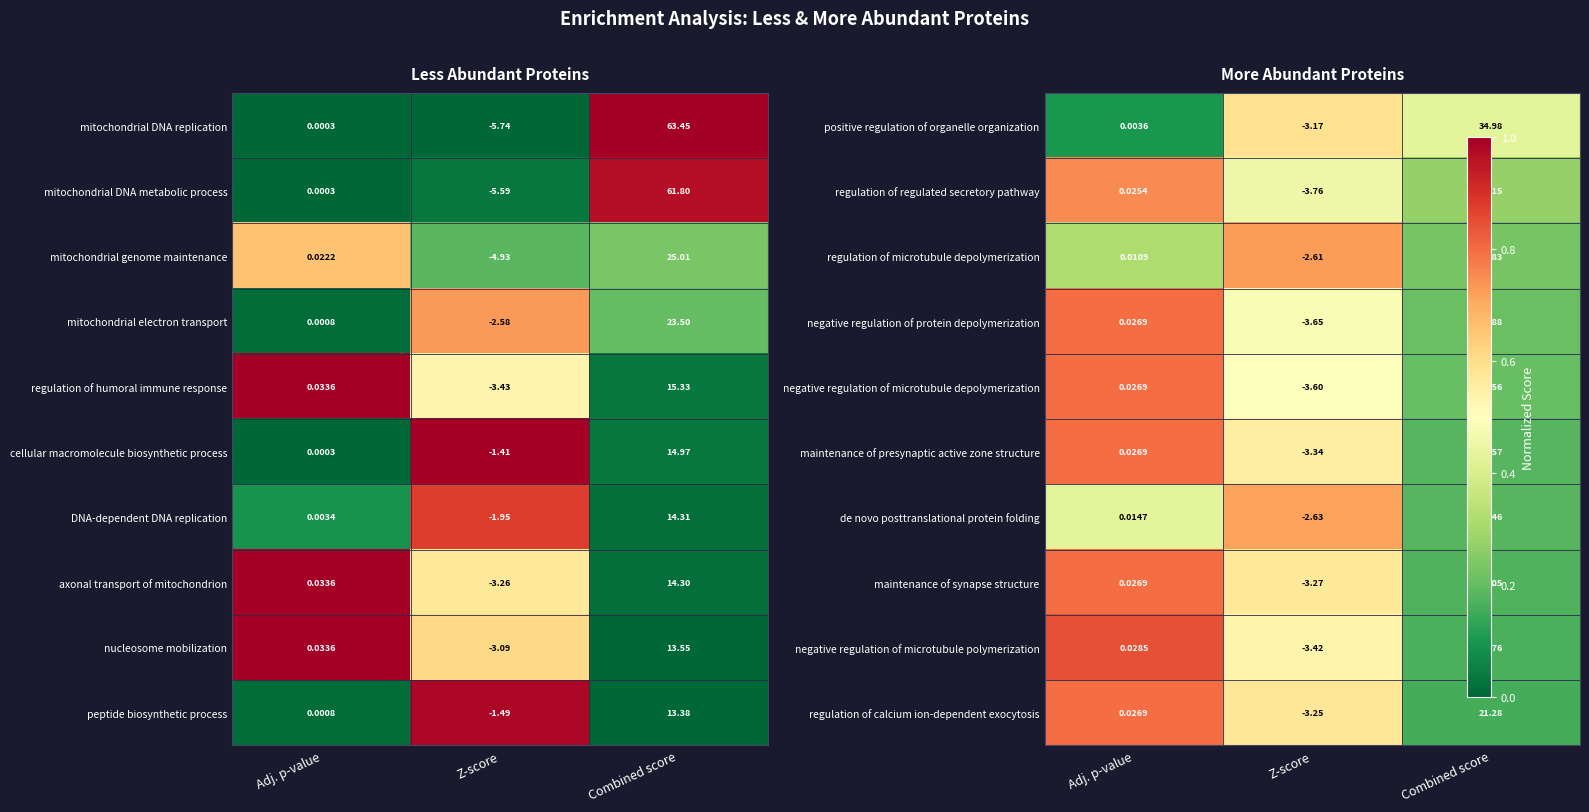

List the labels in order of cellular macromolecule biosynthetic process value, largest first.

Combined score, Adj. p-value, Z-score